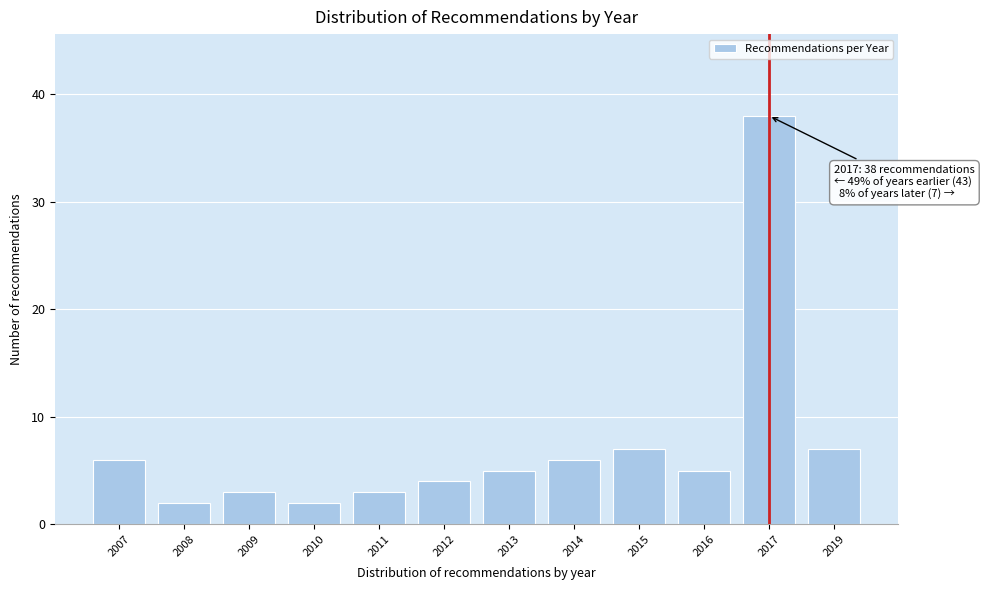

Reading left to right, what are all the values shown in this chart?

6	2	3	2	3	4	5	6	7	5	38	7